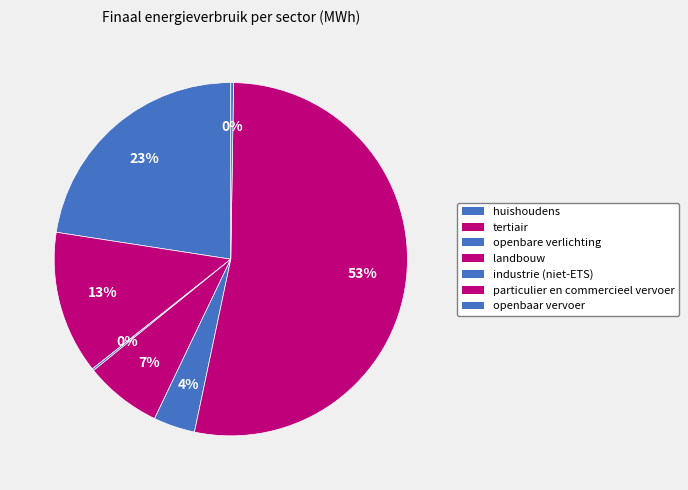

The huishoudens slice represents 23% of the pie. True or false?

True